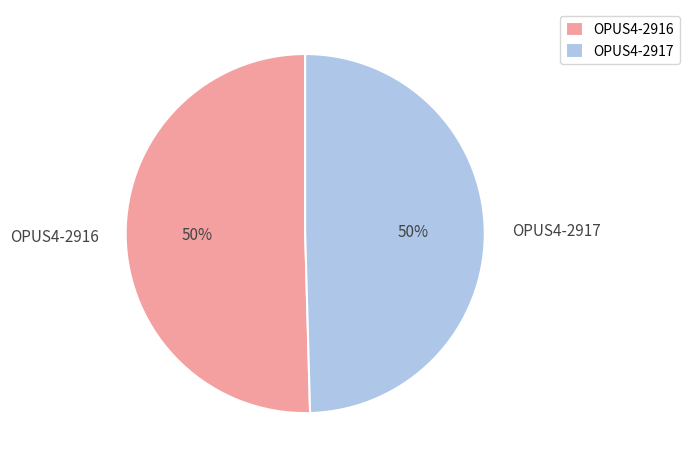

To the nearest percent, what portion does OPUS4-2916 represent?

50%